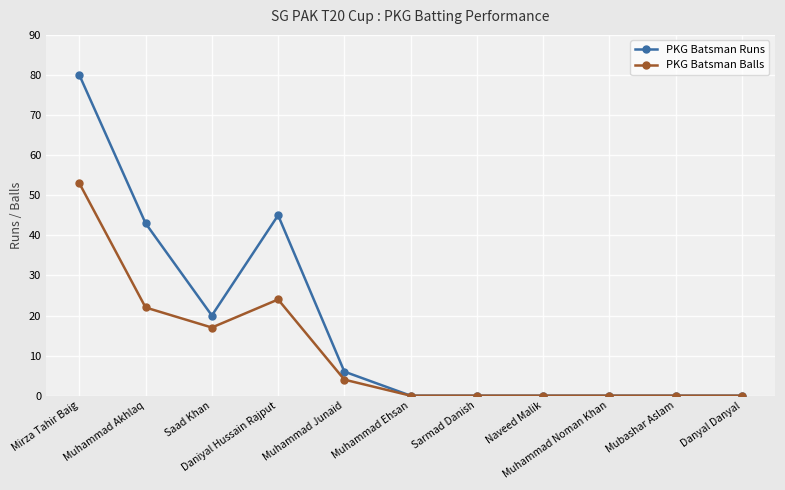

What is the label of the 2nd point from the right?

Mubashar Aslam